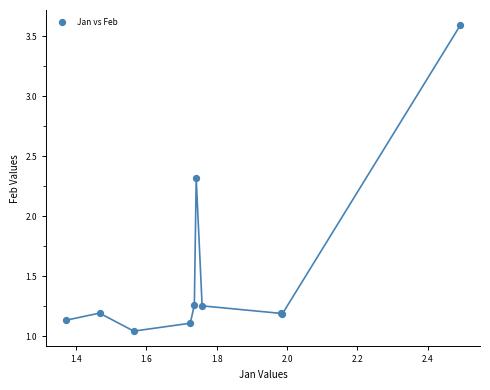

What Y value in the scatter plot is closest to 2?

2.3